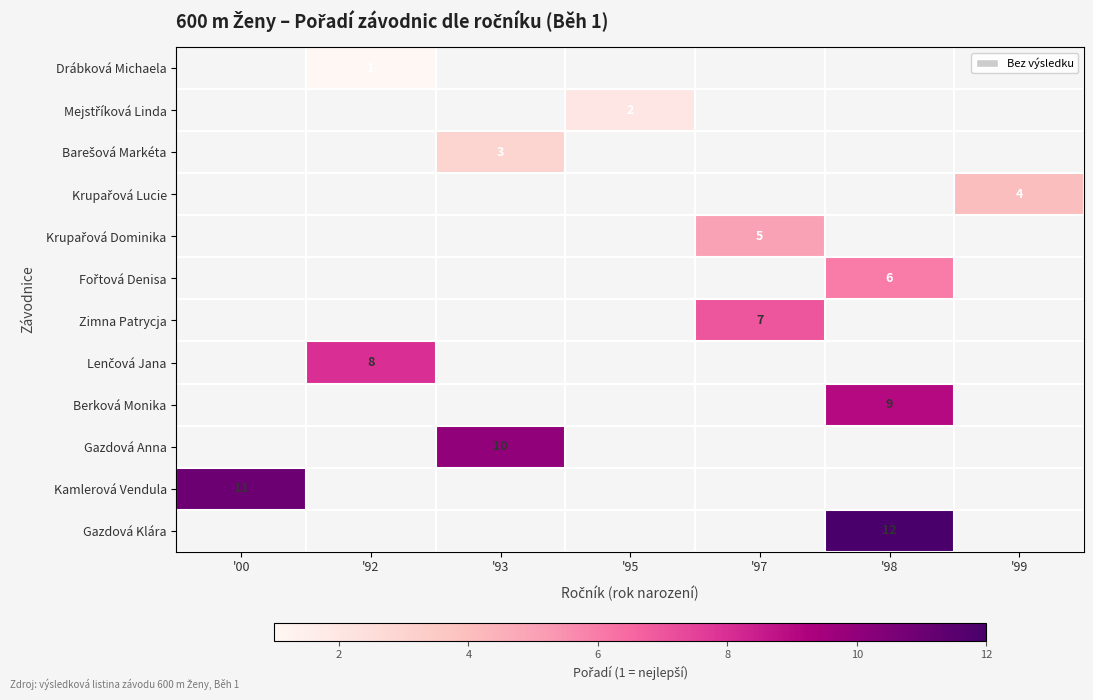

Between '99 and '92, which is larger?

'92